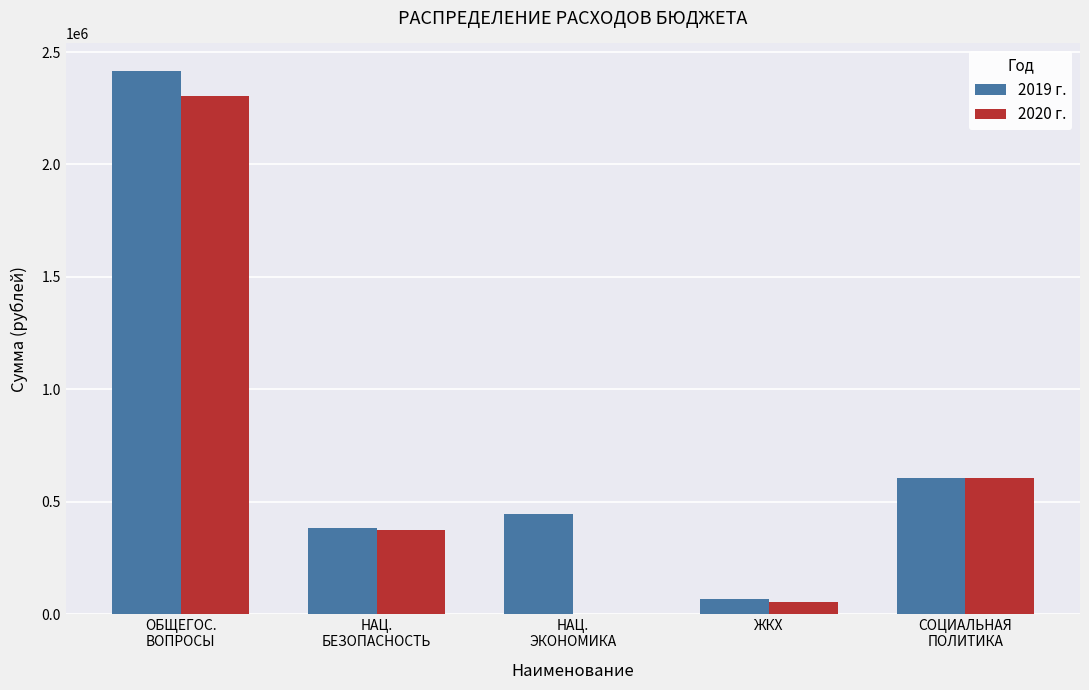

The 2019 г. series shows 67300.0 at ЖКХ. True or false?

True